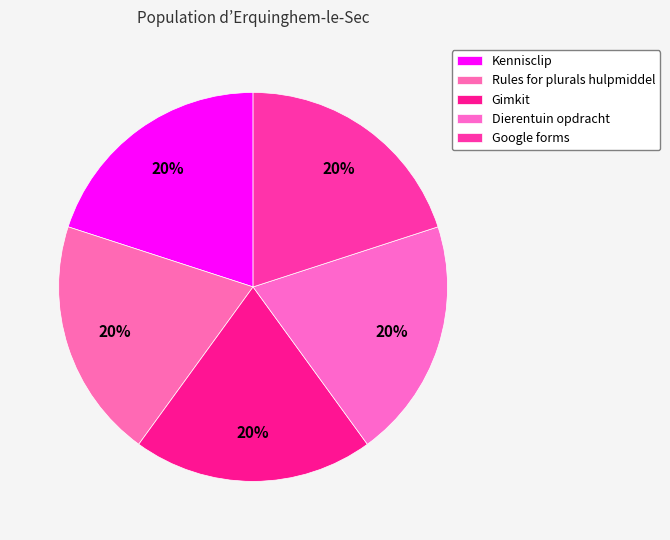

How many segments does this pie chart have?

5